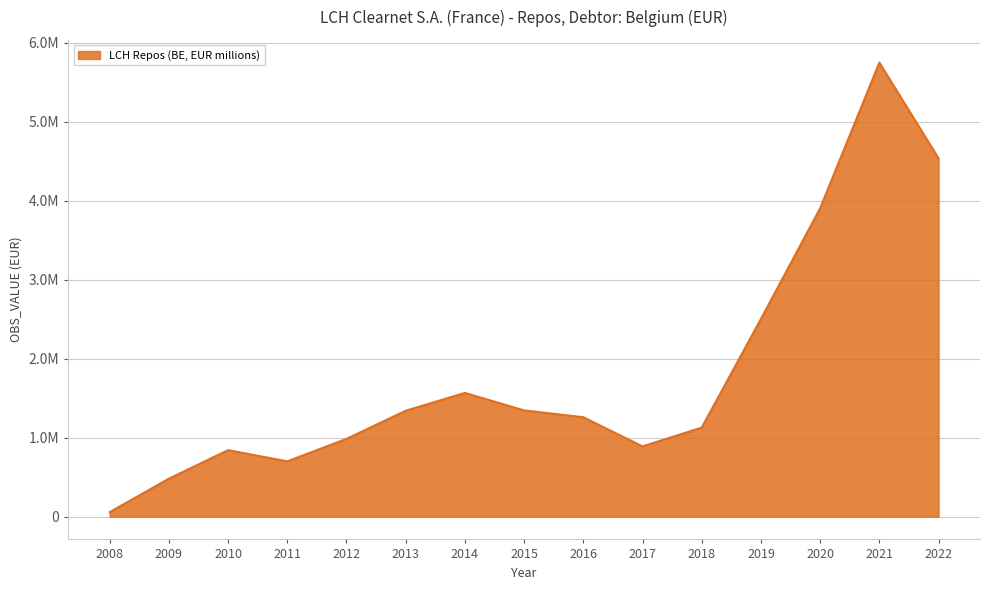

Does the chart have visible grid lines?

Yes